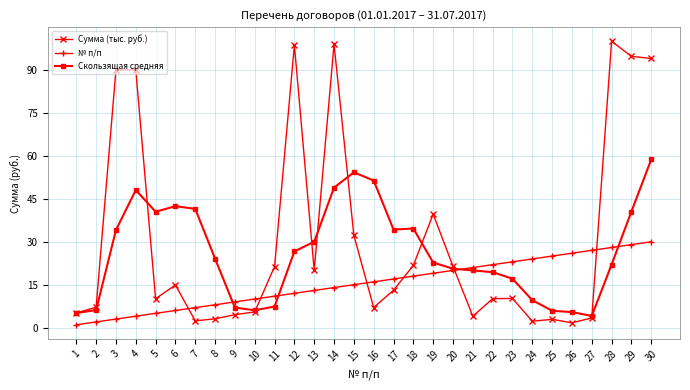

At which category does Скользящая средняя reach its first local peak?

4